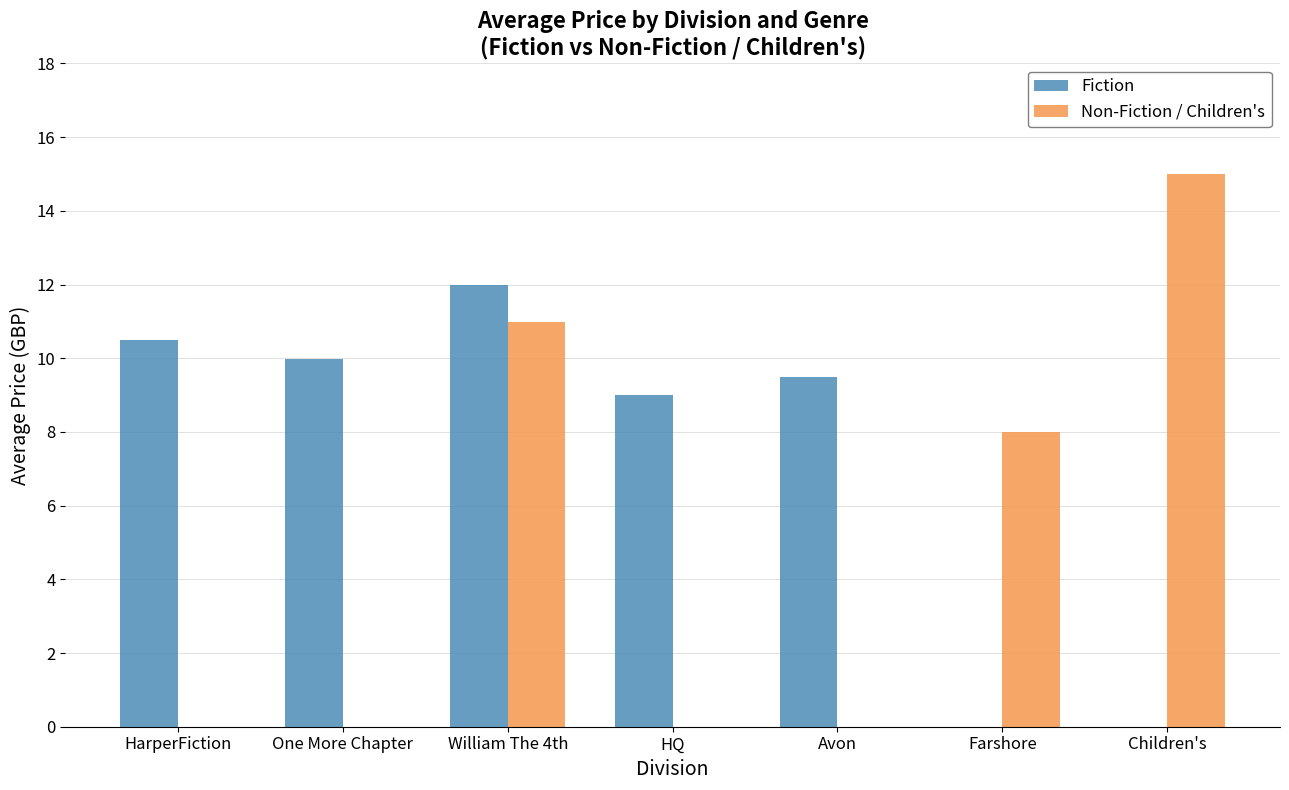

Which series changed the most between HarperFiction and Farshore?

Fiction